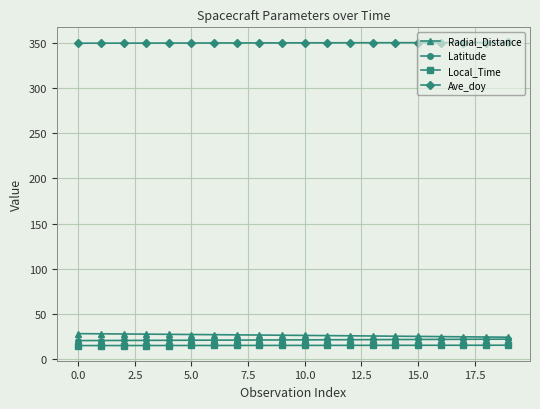

True or false: Ave_doy and Latitude intersect in this chart.

False